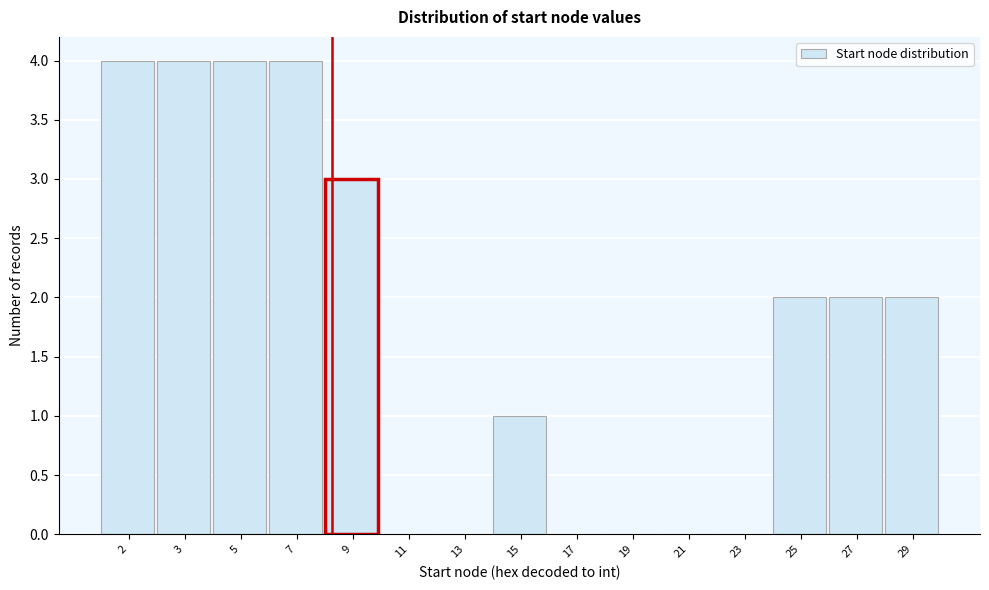

Reading left to right, extract all data points from this chart.

2=4	3=4	5=4	7=4	9=3	11=0	13=0	15=1	17=0	19=0	21=0	23=0	25=2	27=2	29=2